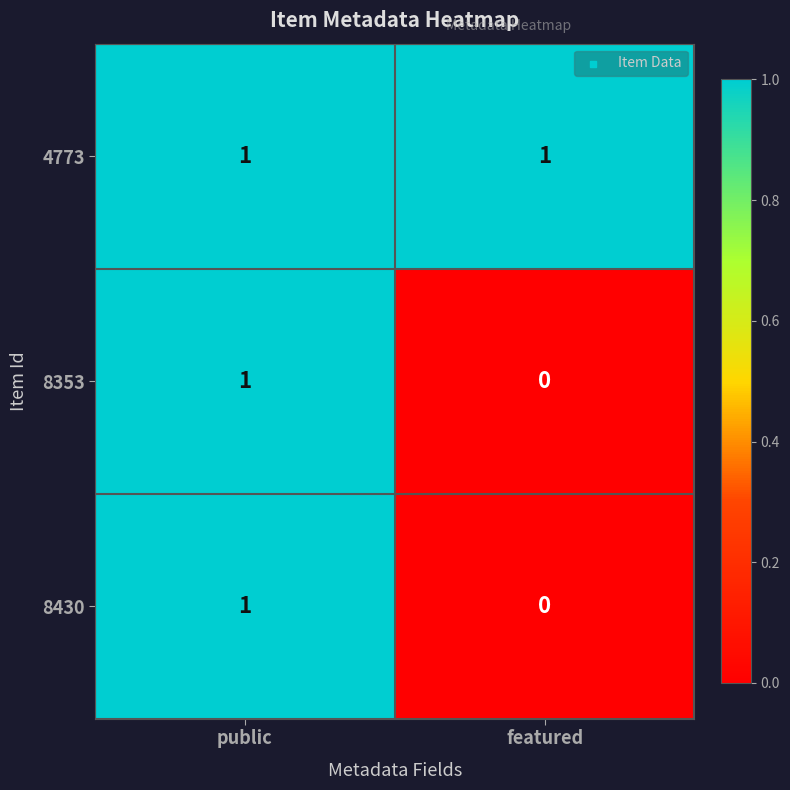

Rank the categories by 8353 value from lowest to highest.

featured, public